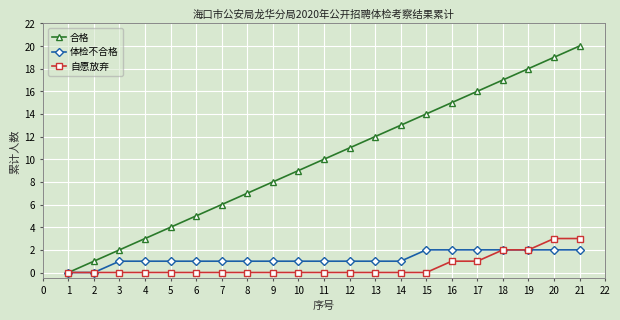

Which series has the widest spread of values?

合格